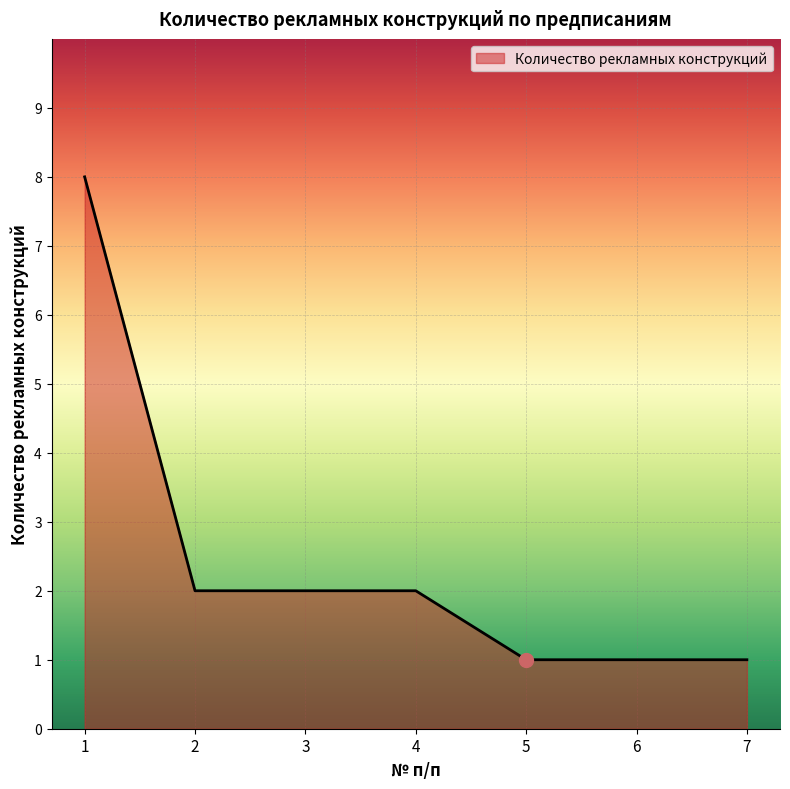

What is the difference between the maximum and minimum values?

7